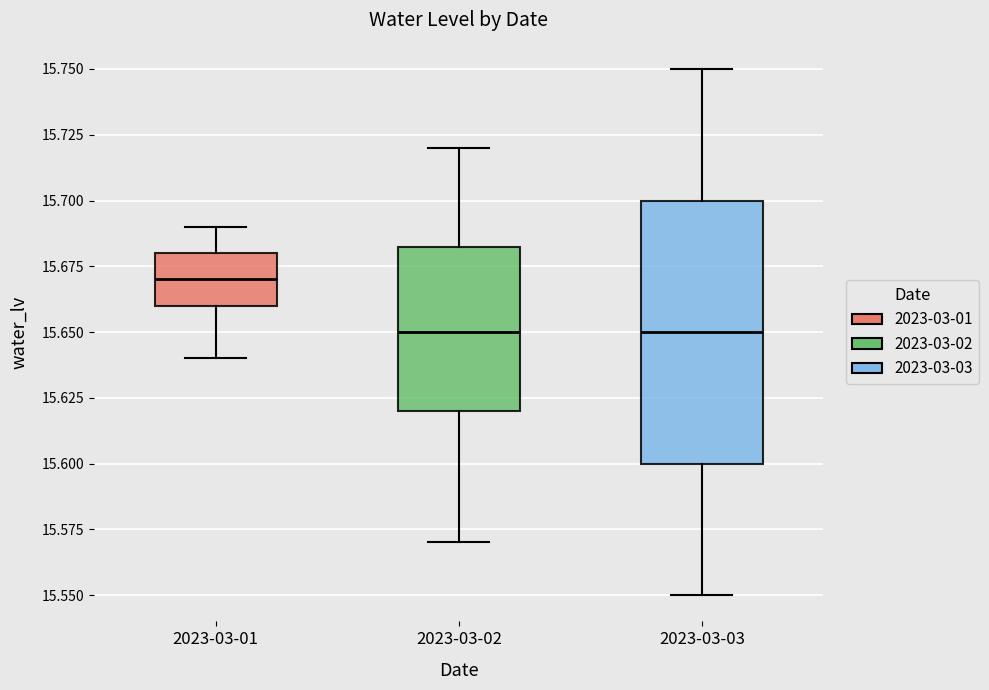

Reading left to right, transcribe this box plot: for each box, give where its median line is, the range the box spans, and where its two whiskers end, as read against the y-axis. The values are not printed on the chart, so give them approximately, as read against the axis.

2023-03-01: median 15.670, box 15.660 to 15.680, whiskers 15.640 to 15.690
2023-03-02: median 15.650, box 15.620 to 15.685, whiskers 15.570 to 15.720
2023-03-03: median 15.650, box 15.600 to 15.700, whiskers 15.550 to 15.750